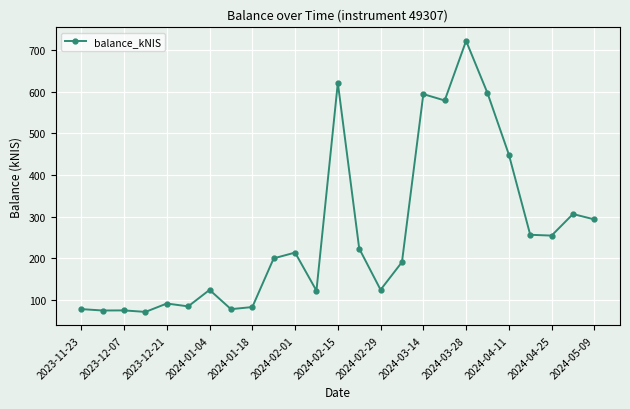

What is the value of the 19th point from the left?

722.1